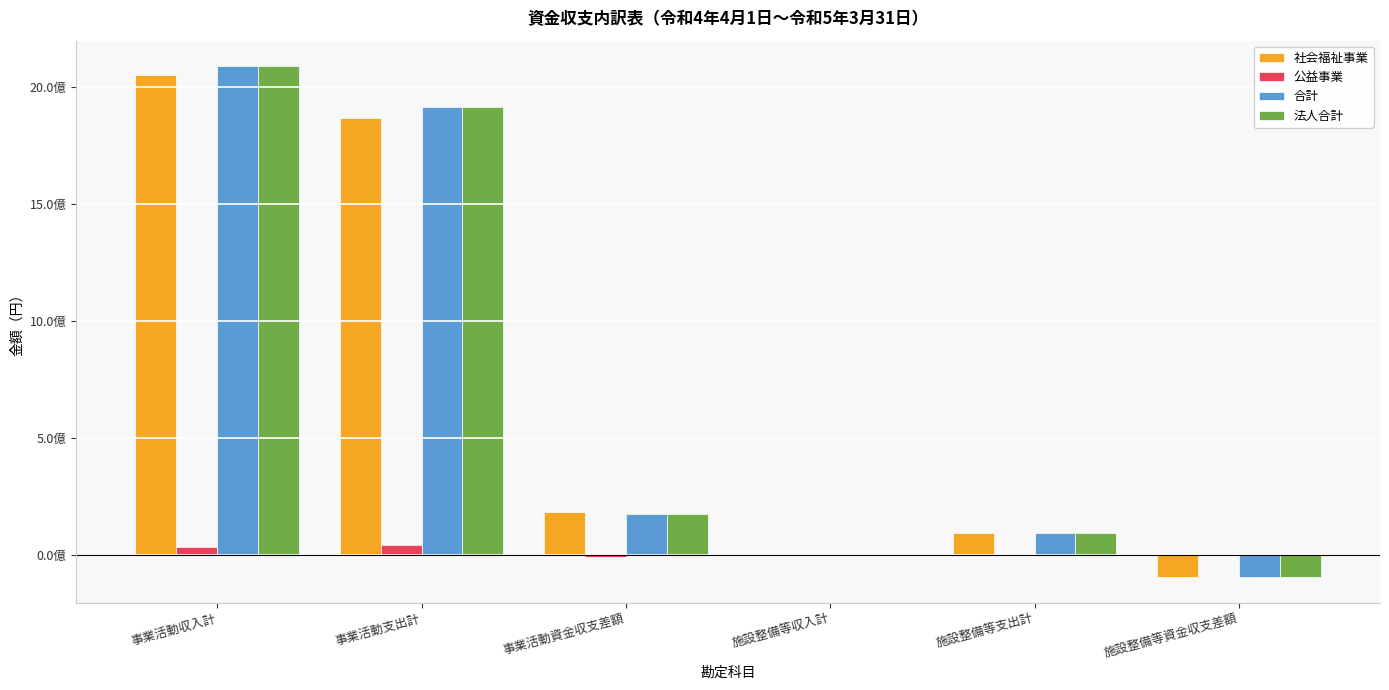

Are the bars horizontal?

No